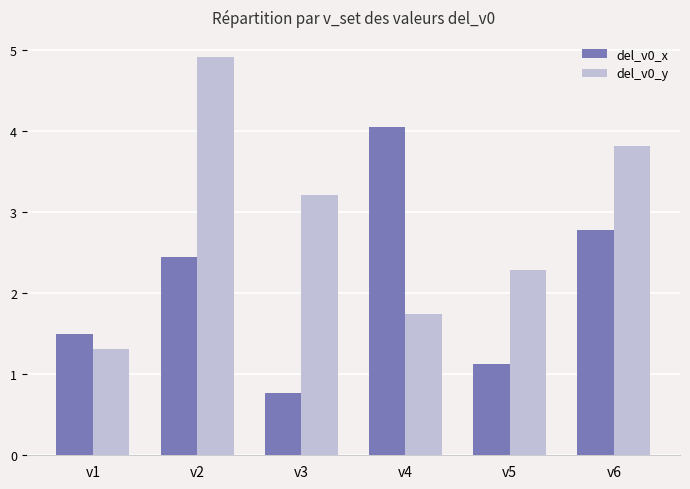

Reading left to right, transcribe all the data shown in this chart.

del_v0_x: 1.5	2.4	0.8	4.1	1.1	2.8
del_v0_y: 1.3	4.9	3.2	1.7	2.3	3.8